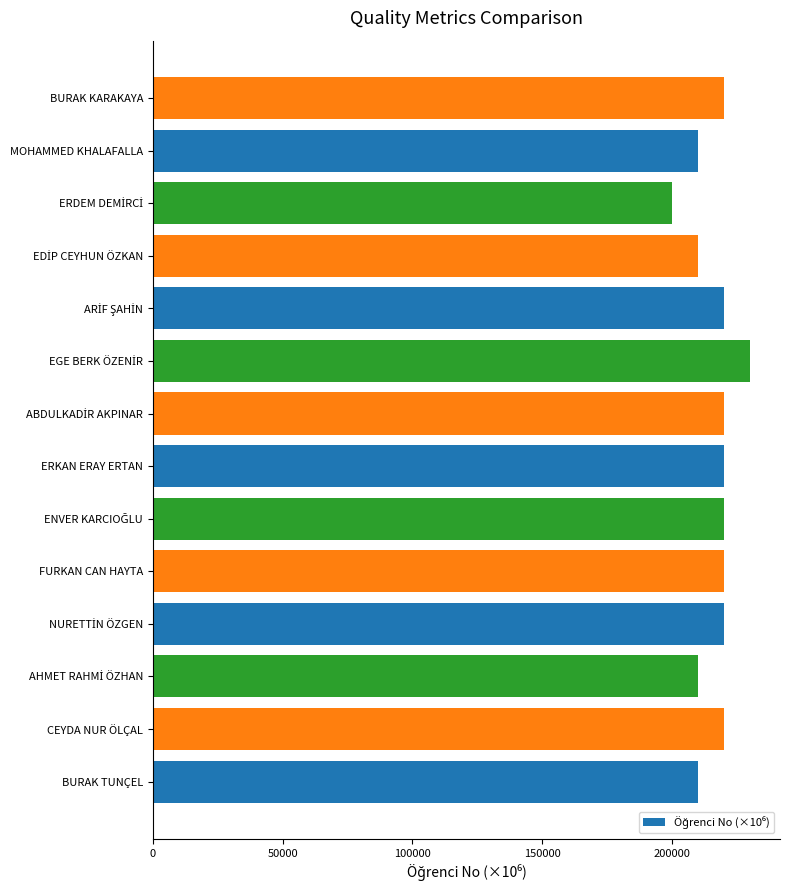

Count the number of values greater than 220103.

9